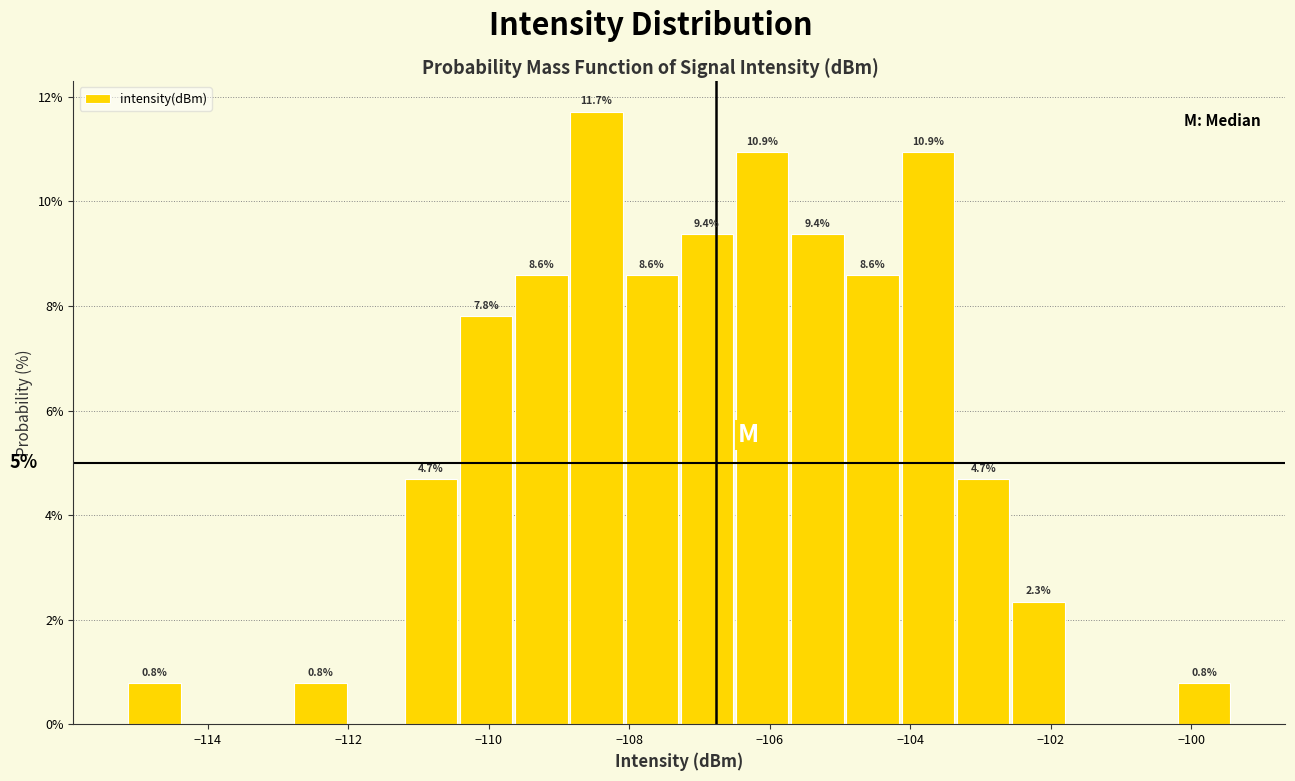

Read against the x-axis, roughly where is the centre of the tallest bar?

-108.4